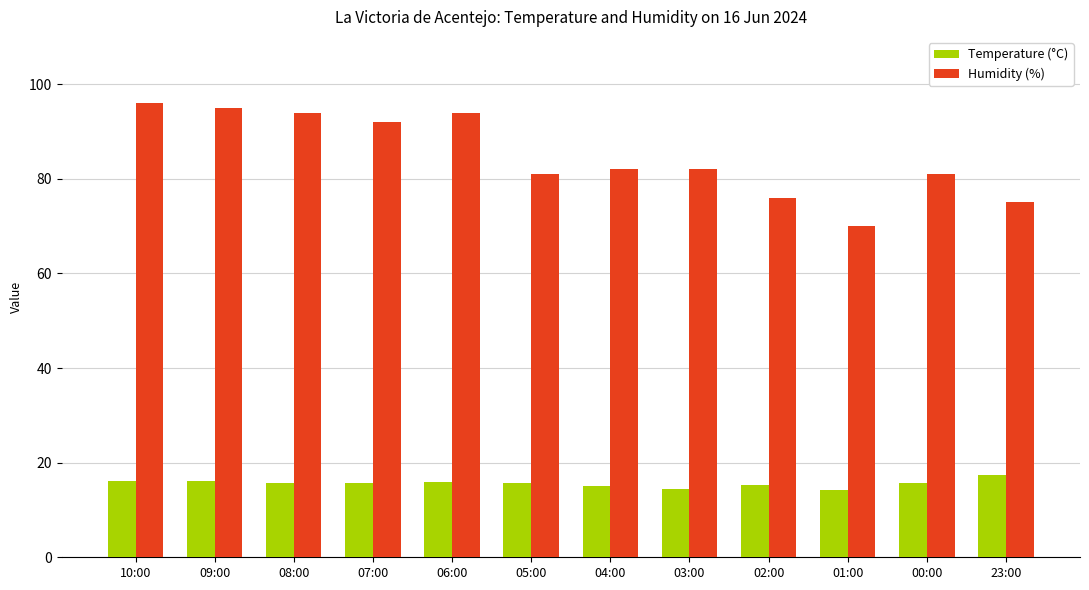

What is the total value across all series at 04:00?

97.1